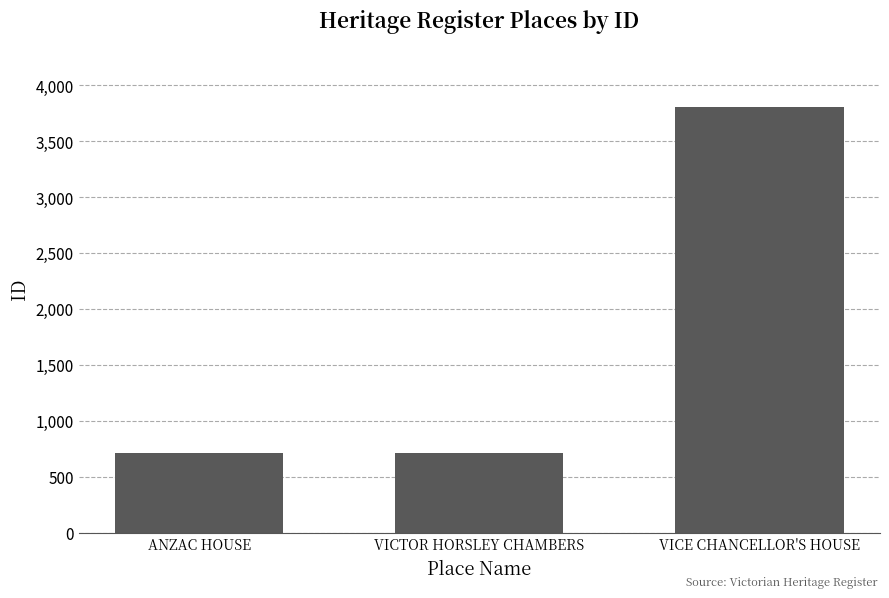

What is the value of the 1st bar from the left?

712